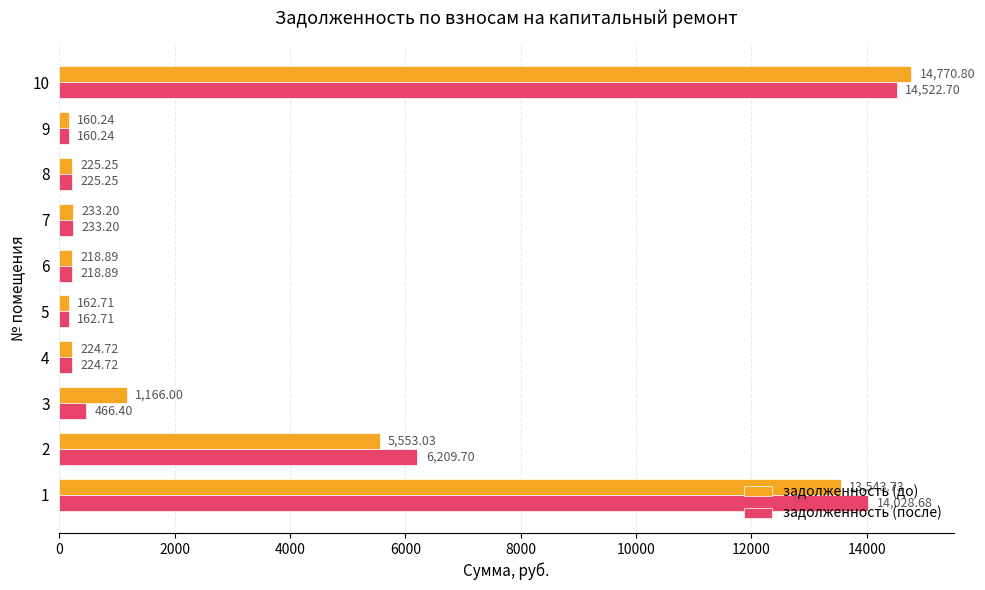

How many series are shown in this chart?

2